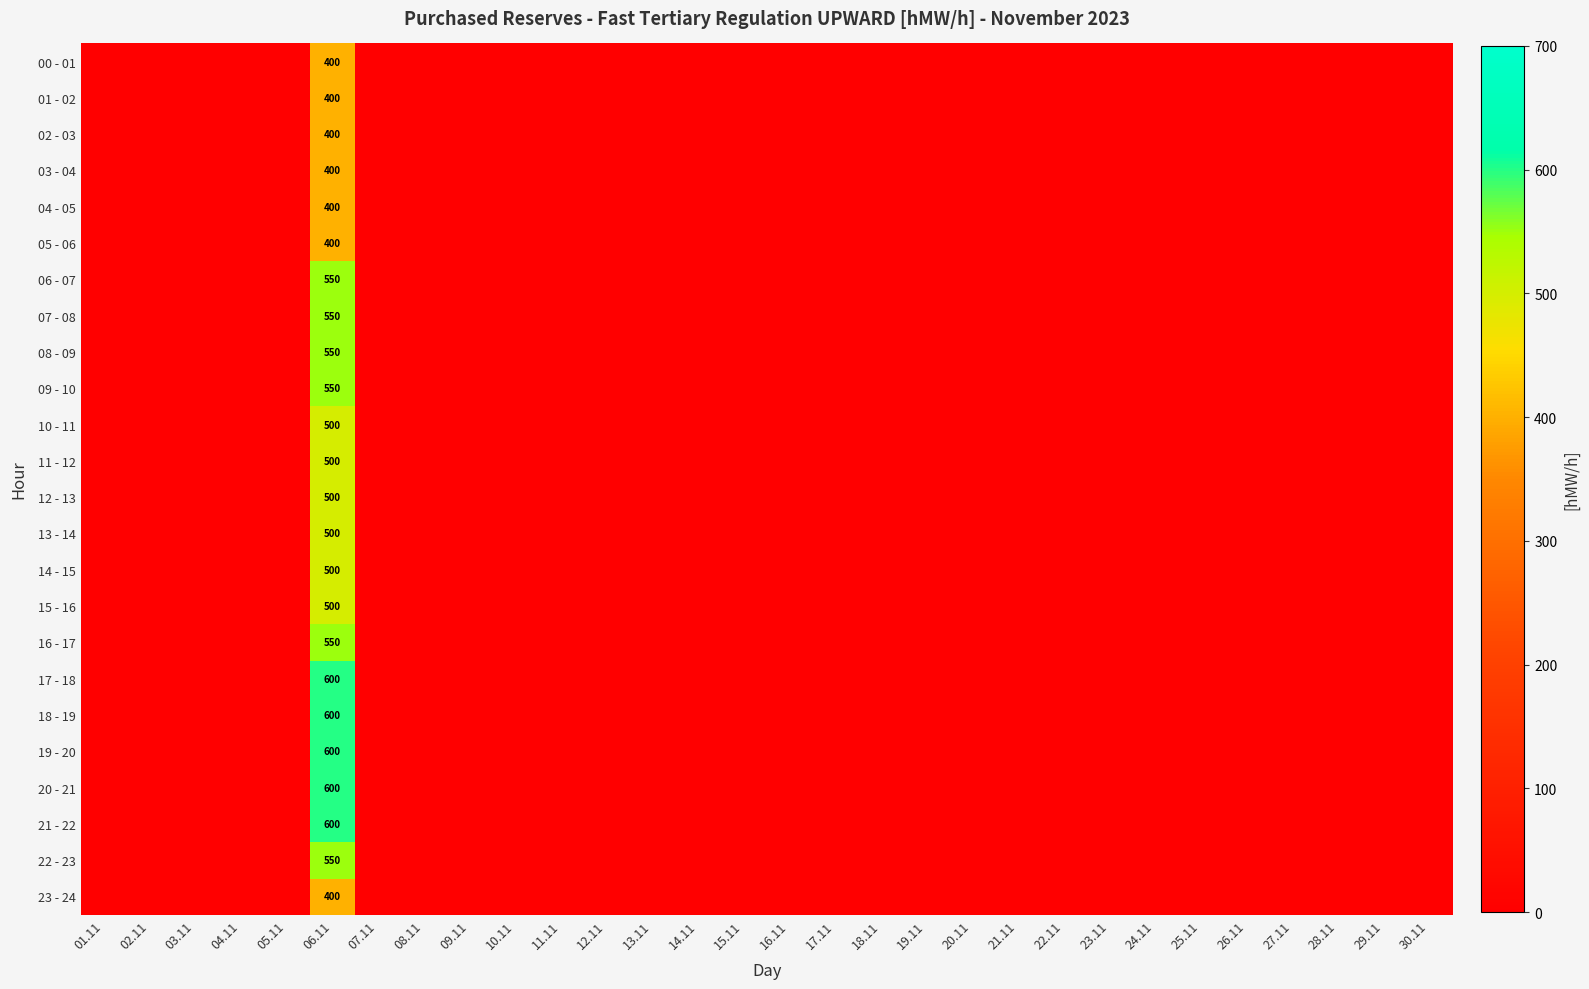

Which has a higher value, 05.11 or 10.11?

05.11